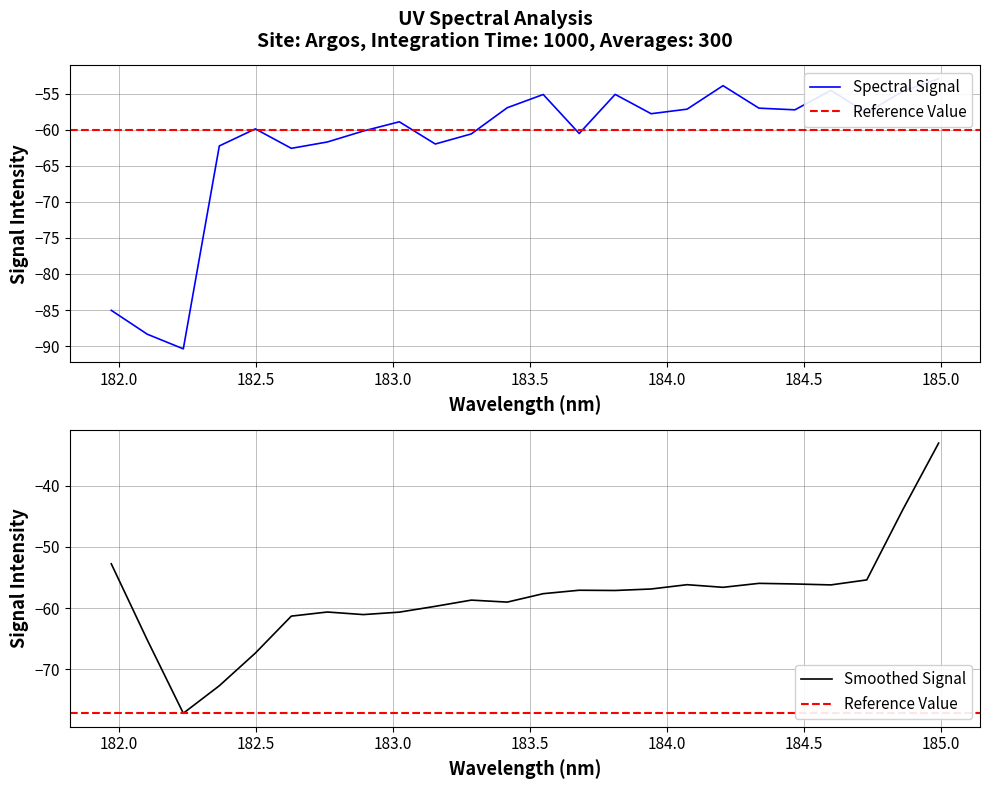

What is the minimum value for Smoothed Signal?

-77.2